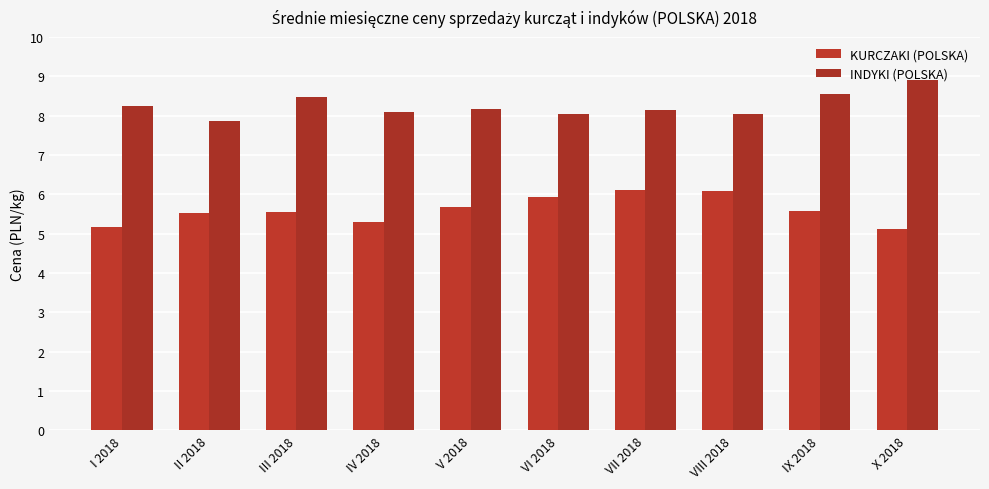

What is the minimum value shown in the chart?

5.1